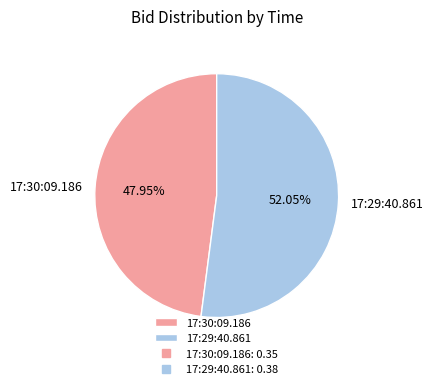

To the nearest percent, what is the difference between the 17:30:09.186 and 17:29:40.861 slice percentages?

4%